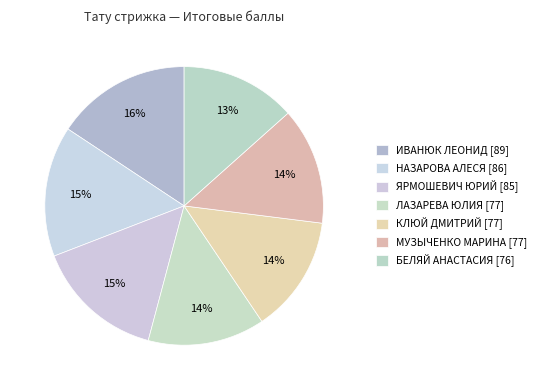

What percentage is the КЛЮЙ ДМИТРИЙ slice, to the nearest percent?

14%